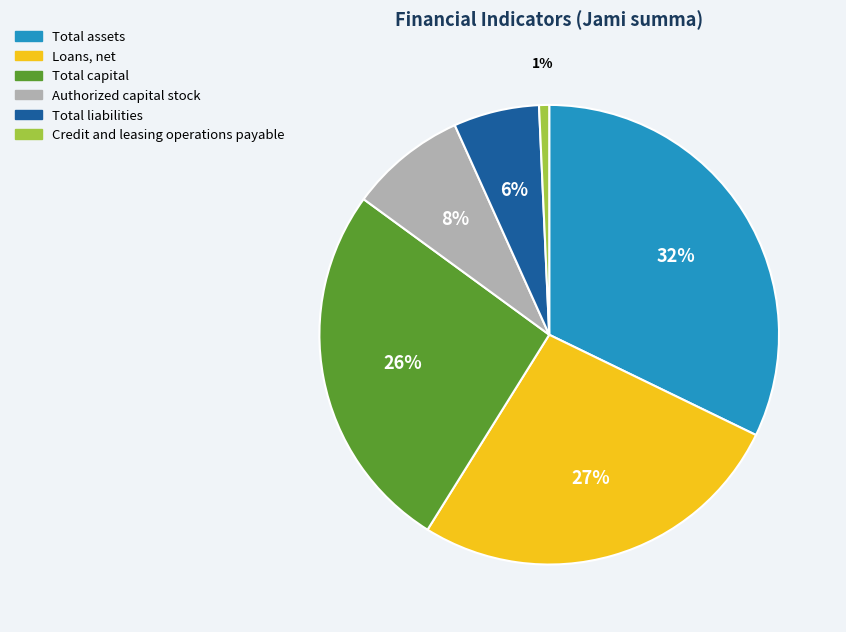

Which has a higher value, Credit and leasing operations payable or Authorized capital stock?

Authorized capital stock